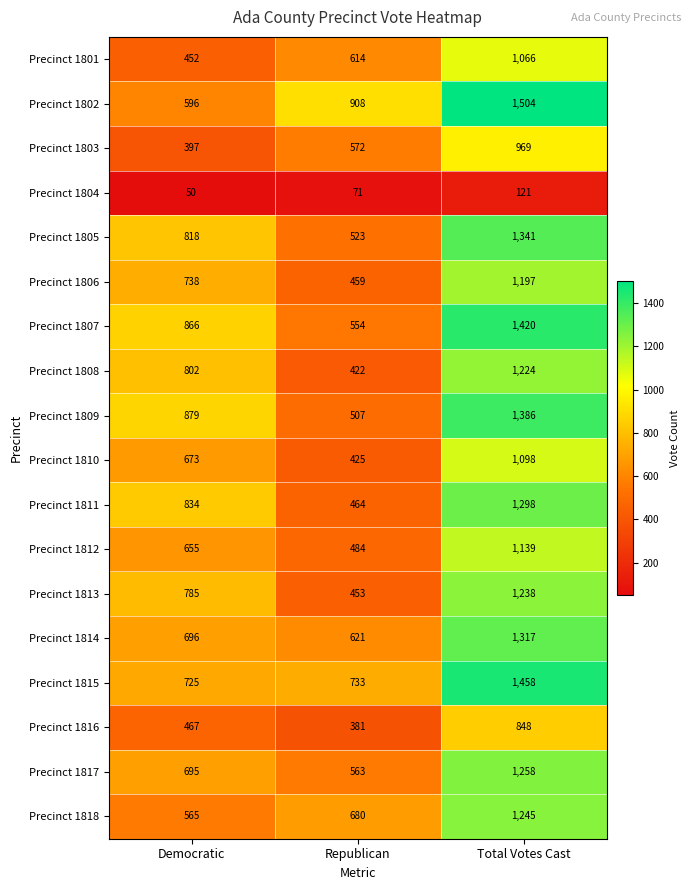

The Precinct 1804 series shows 173 at Total Votes Cast. True or false?

False